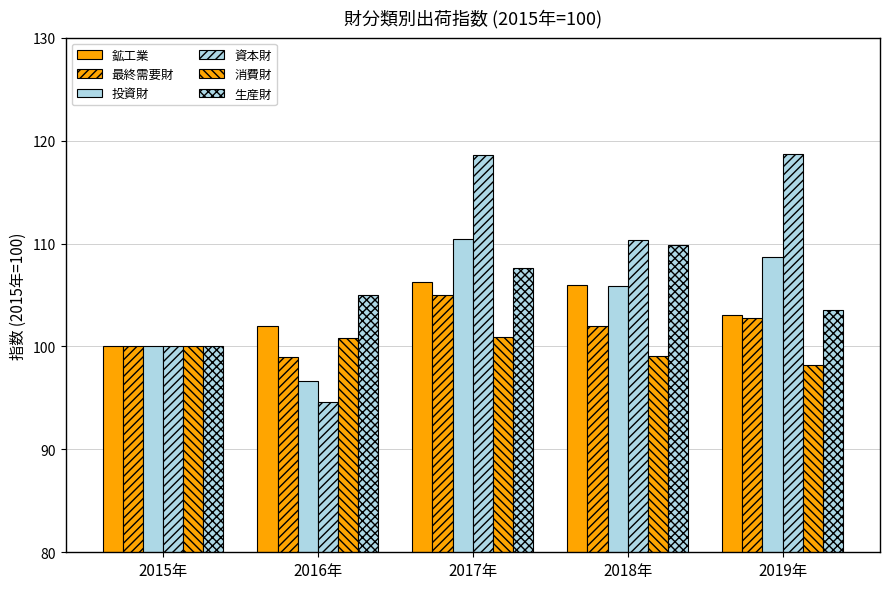

What is the greatest value displayed?

118.7